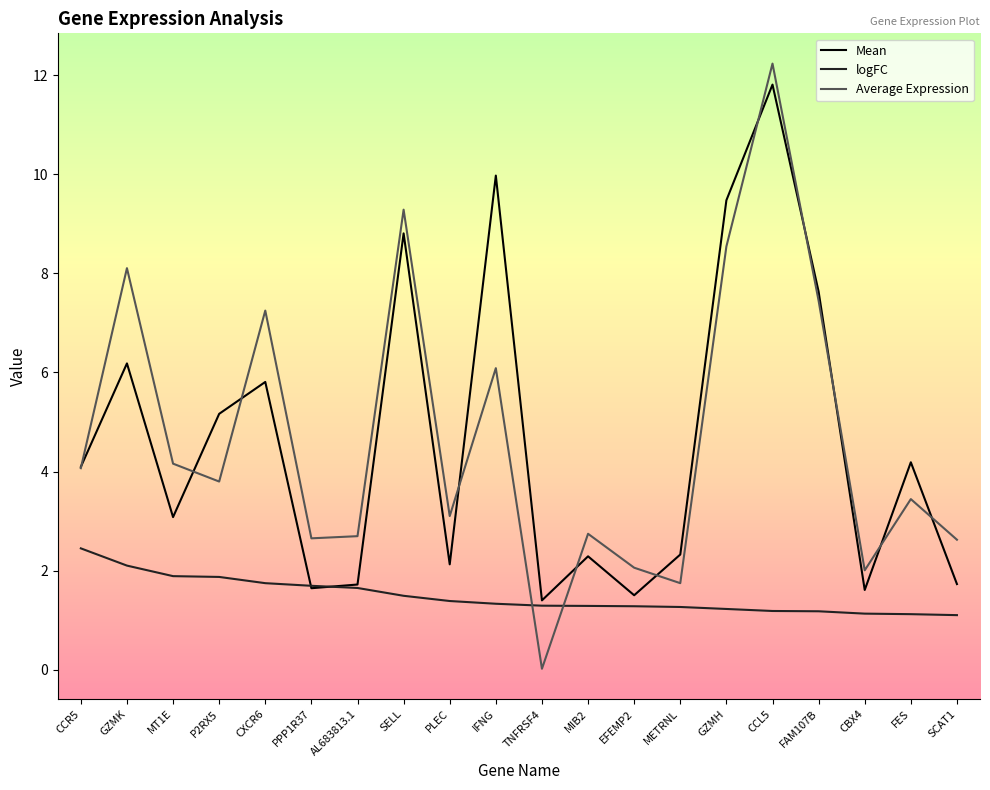

What position from the left is CCR5?

1